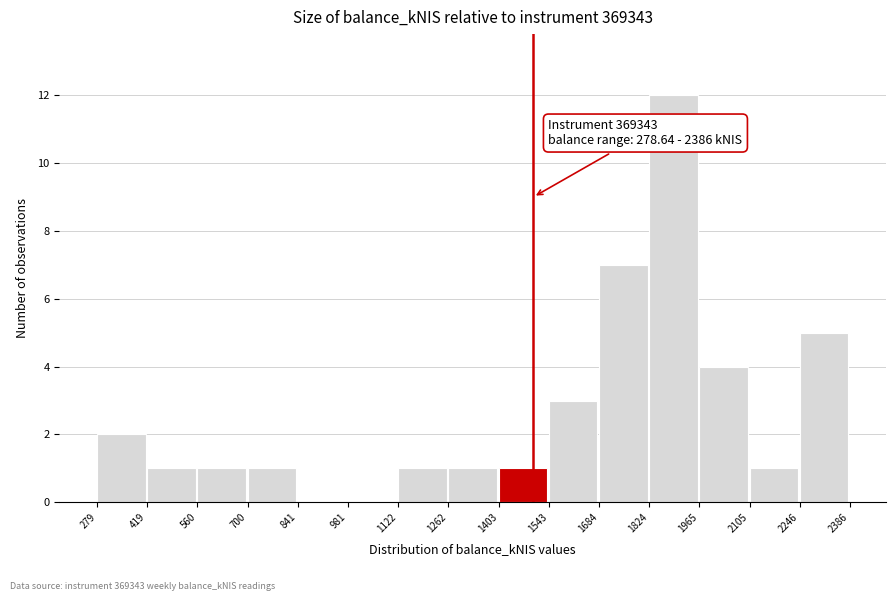

Over which range of the x-axis is the bar tallest?

1824 to 1965